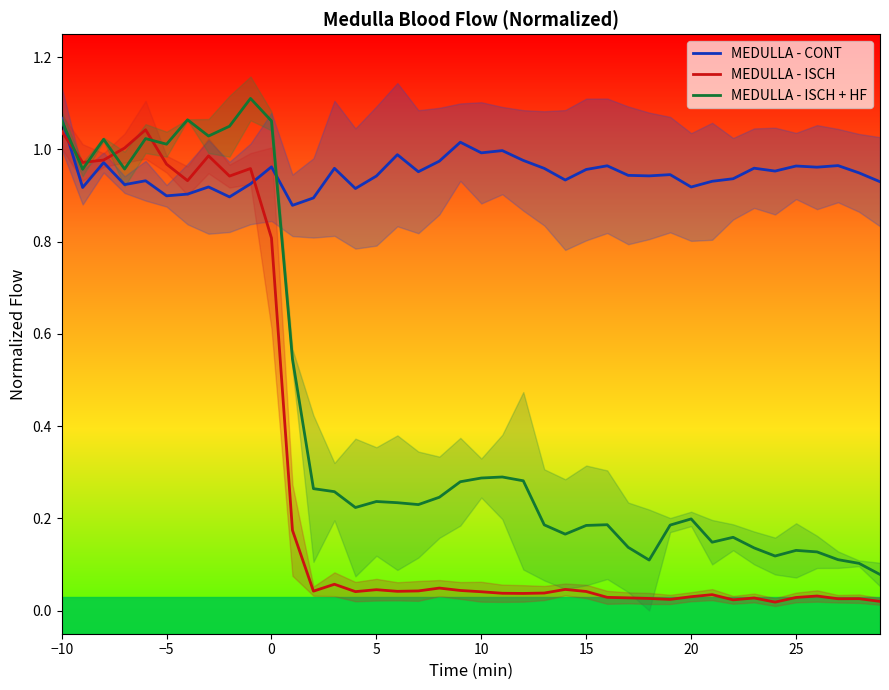

What is the difference between the maximum and minimum values in the MEDULLA - ISCH series?

1.0